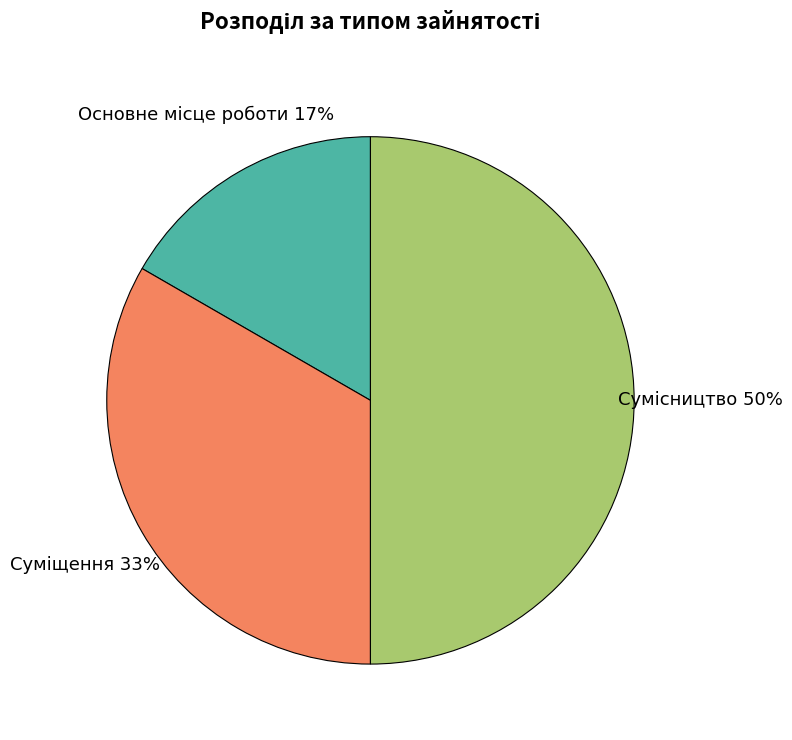

To the nearest percent, what is the average slice percentage?

33%